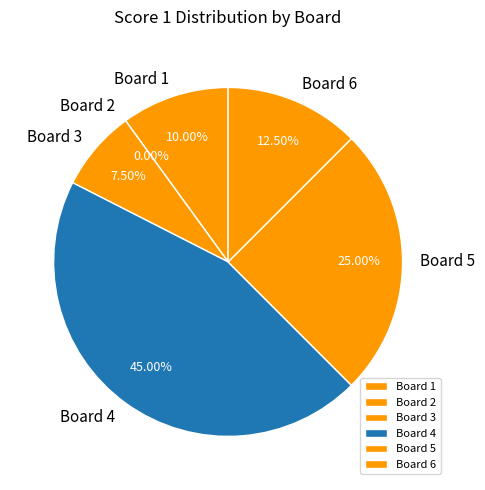

Count the number of slices in the pie.

6